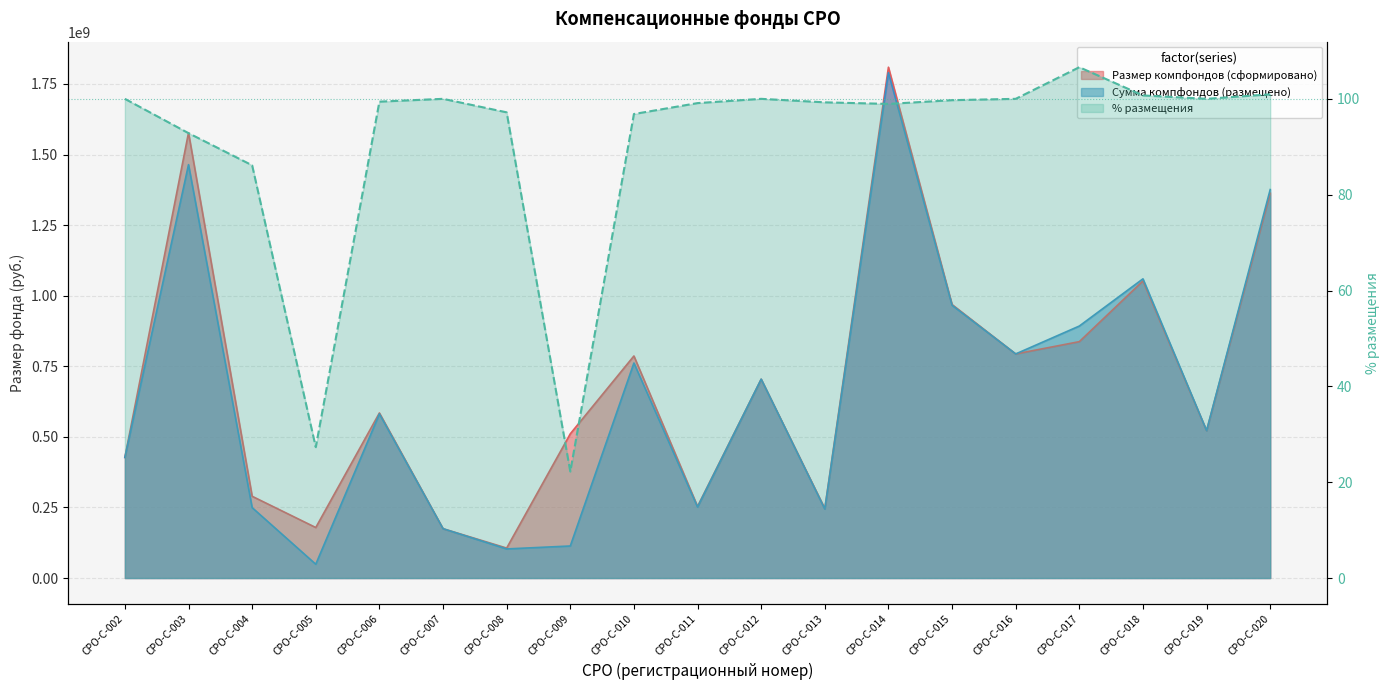

At which category does Размер компфондов (сформировано) reach its first local peak?

СРО-С-003